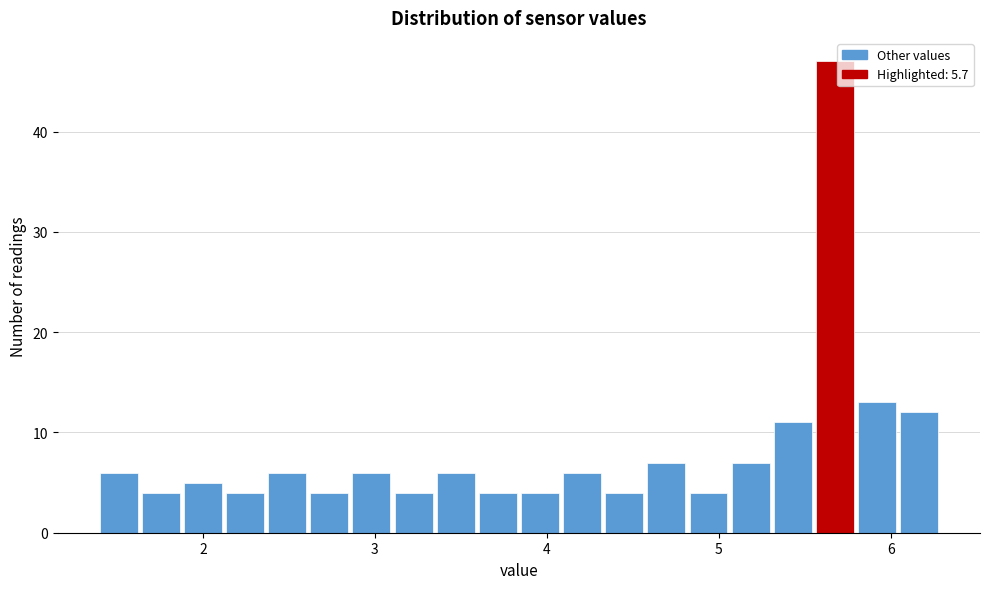

Around what value on the x-axis is the tallest bar? Give the approximate position of its centre, as read against the axis.

5.7